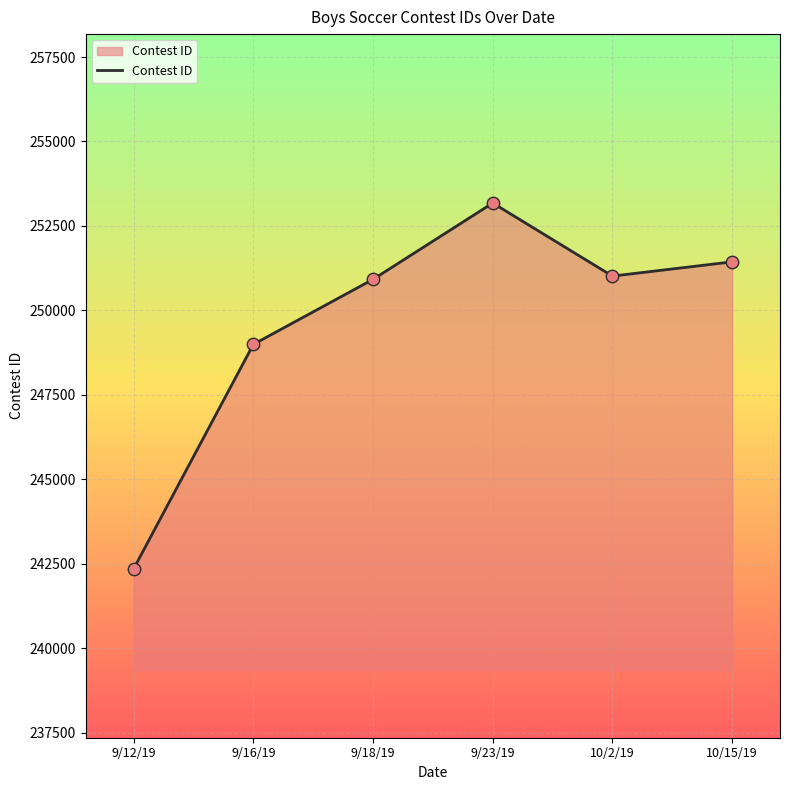

Which has a higher value, 9/16/19 or 9/12/19?

9/16/19